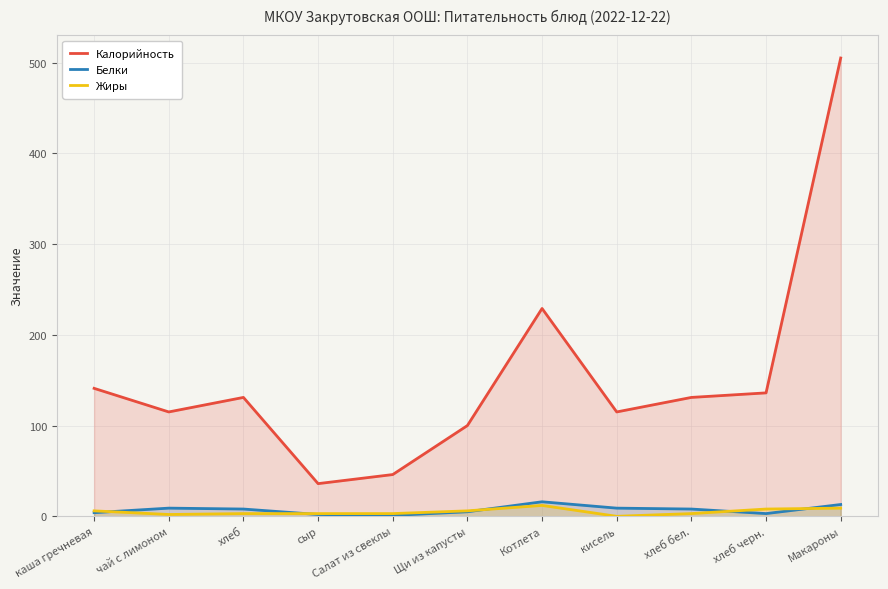

What is the difference between the maximum and minimum values in the Белки series?

15